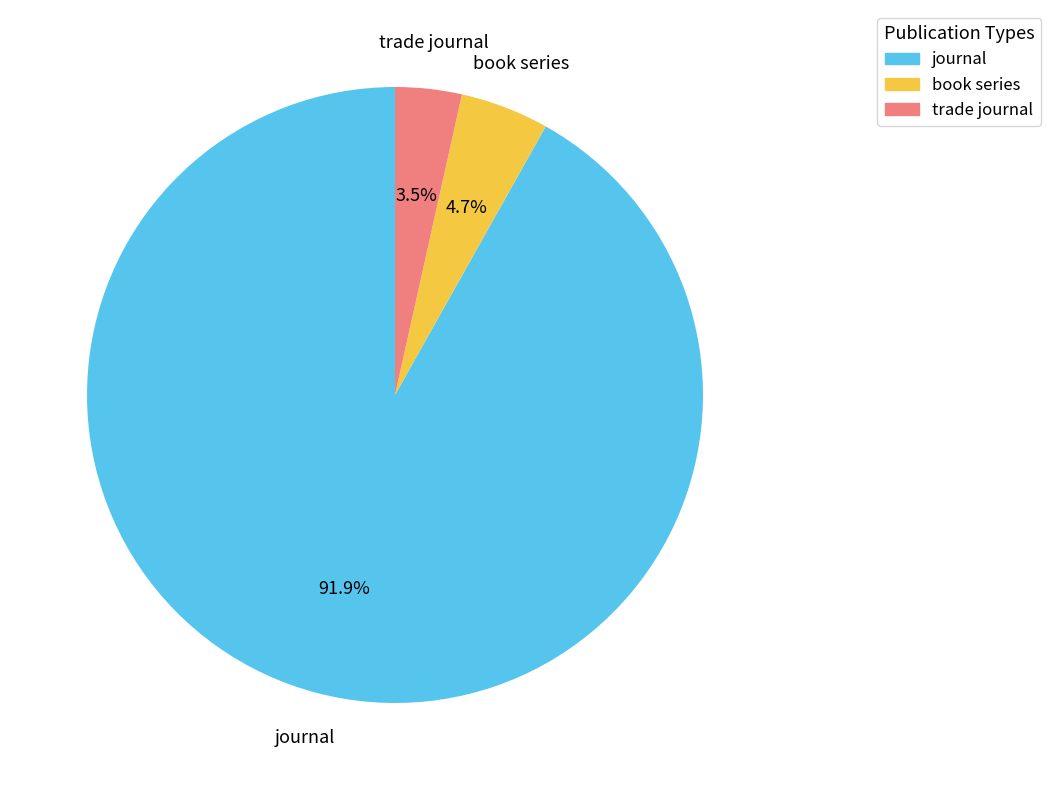

Is journal the majority of the pie?

Yes